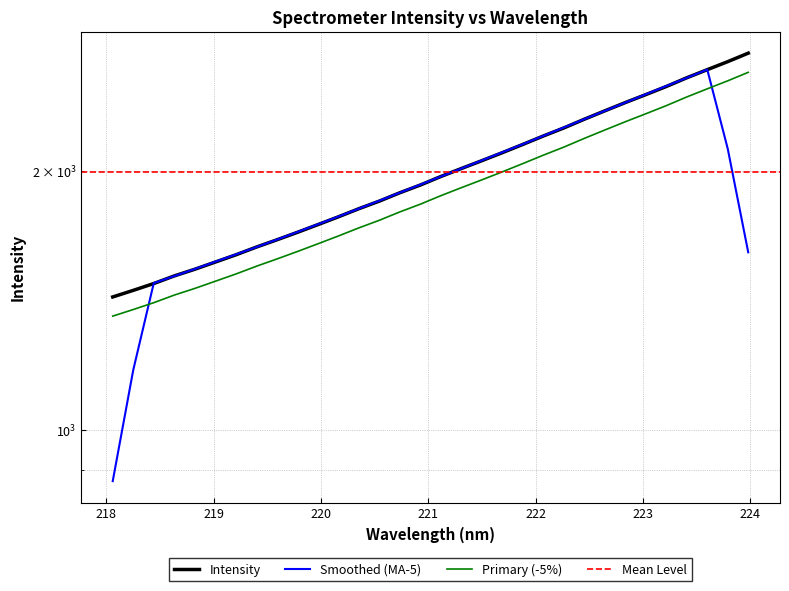

Which label corresponds to the smallest value in the chart?

218.0596